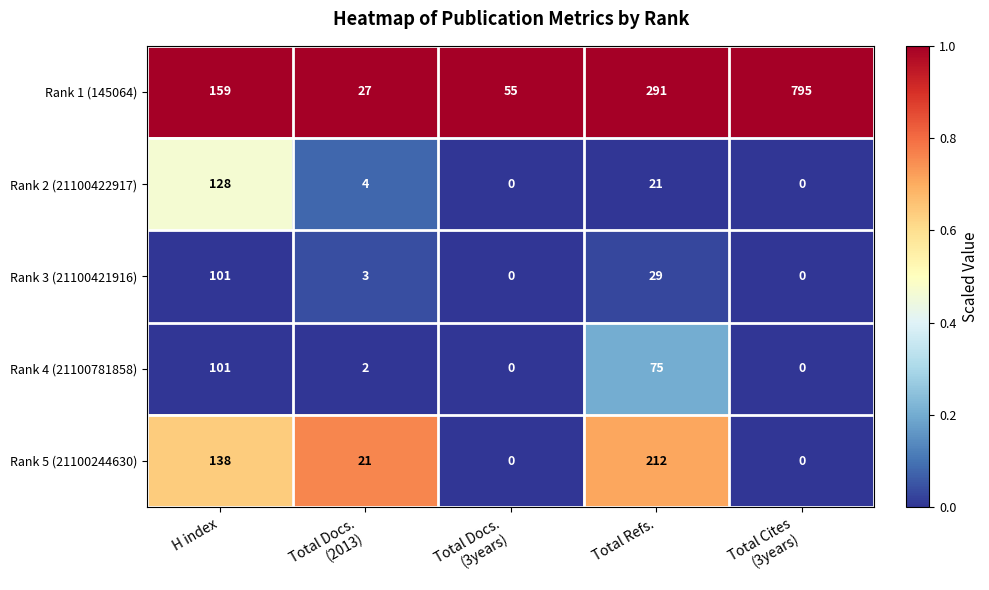

Reading left to right, transcribe all the data shown in this chart.

Rank 1 (145064): 159	27	55	291	795
Rank 2 (21100422917): 128	4	0	21	0
Rank 3 (21100421916): 101	3	0	29	0
Rank 4 (21100781858): 101	2	0	75	0
Rank 5 (21100244630): 138	21	0	212	0